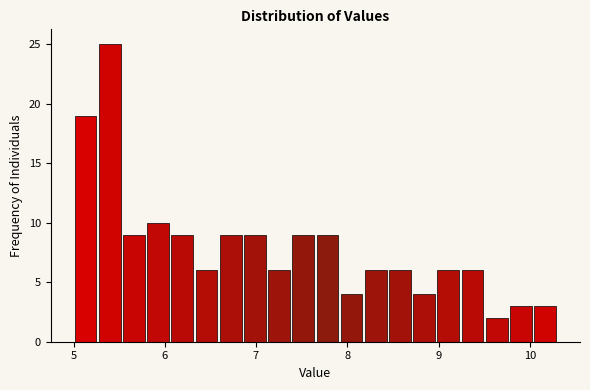

Read against the x-axis, roughly where is the centre of the tallest bar?

5.4